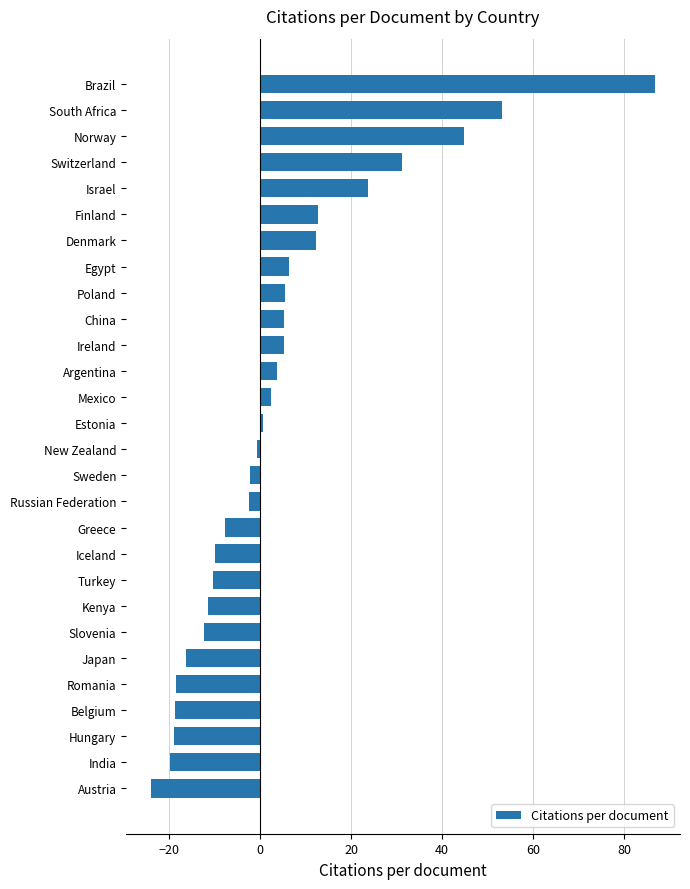

Read the value at Egypt.

6.3